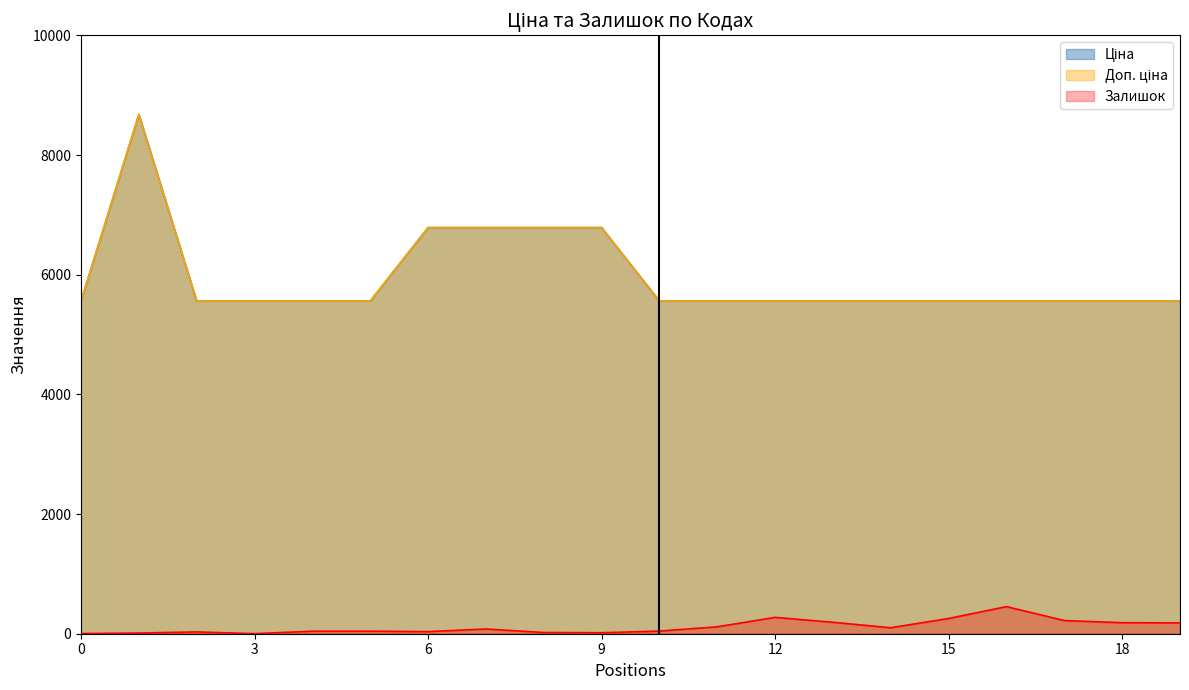

Does the chart have visible grid lines?

No